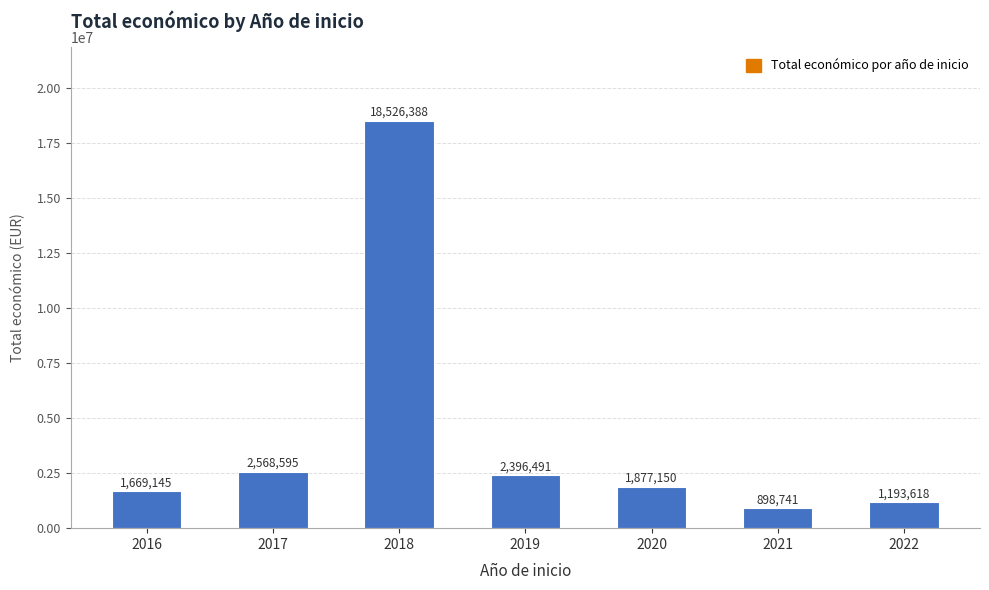

What is the value of the 3rd bar from the left?

18526388